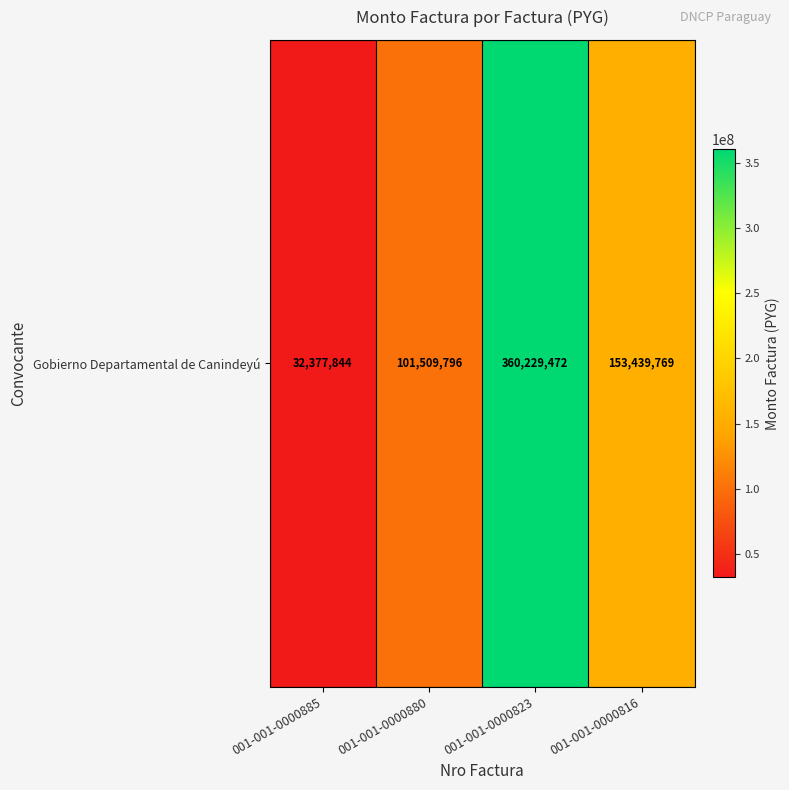

True or false: the data shows 360229472 at 001-001-0000823.

True